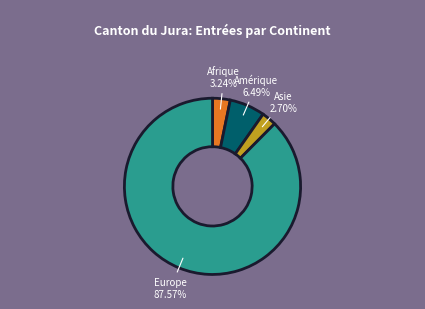

Is there a majority slice in this chart?

Yes